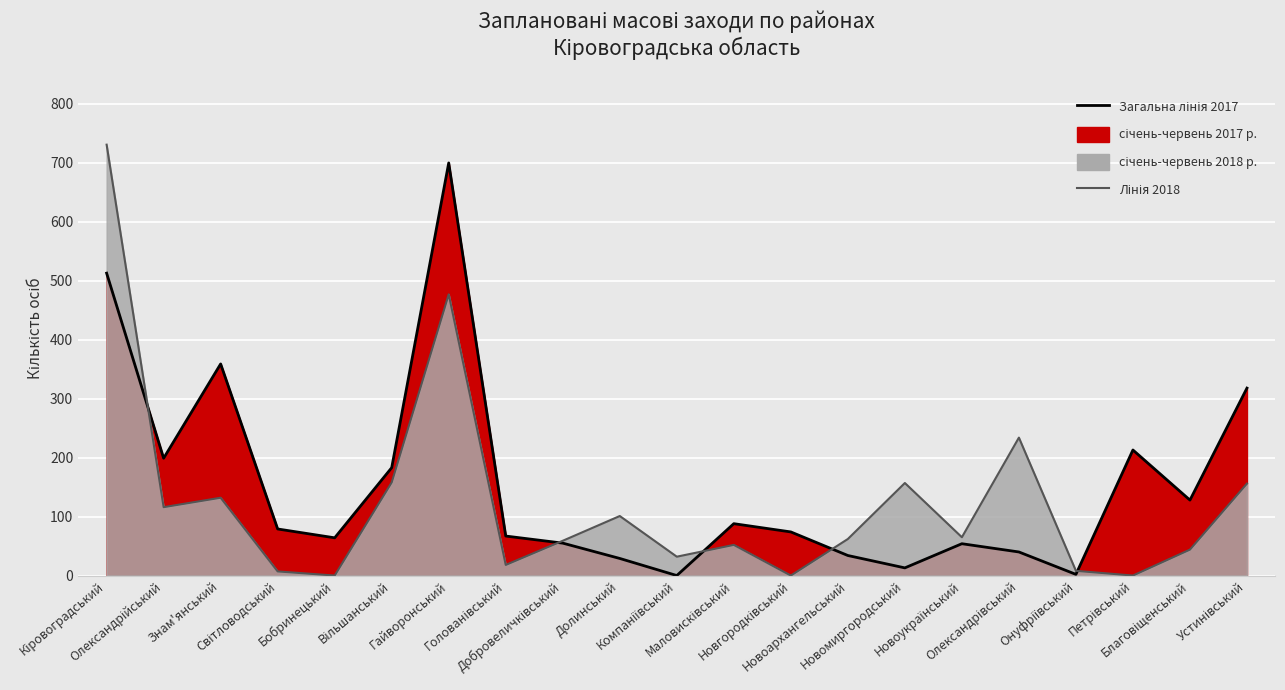

List the series in order of their overall mean, lowest first.

Лінія 2018, Загальна лінія 2017